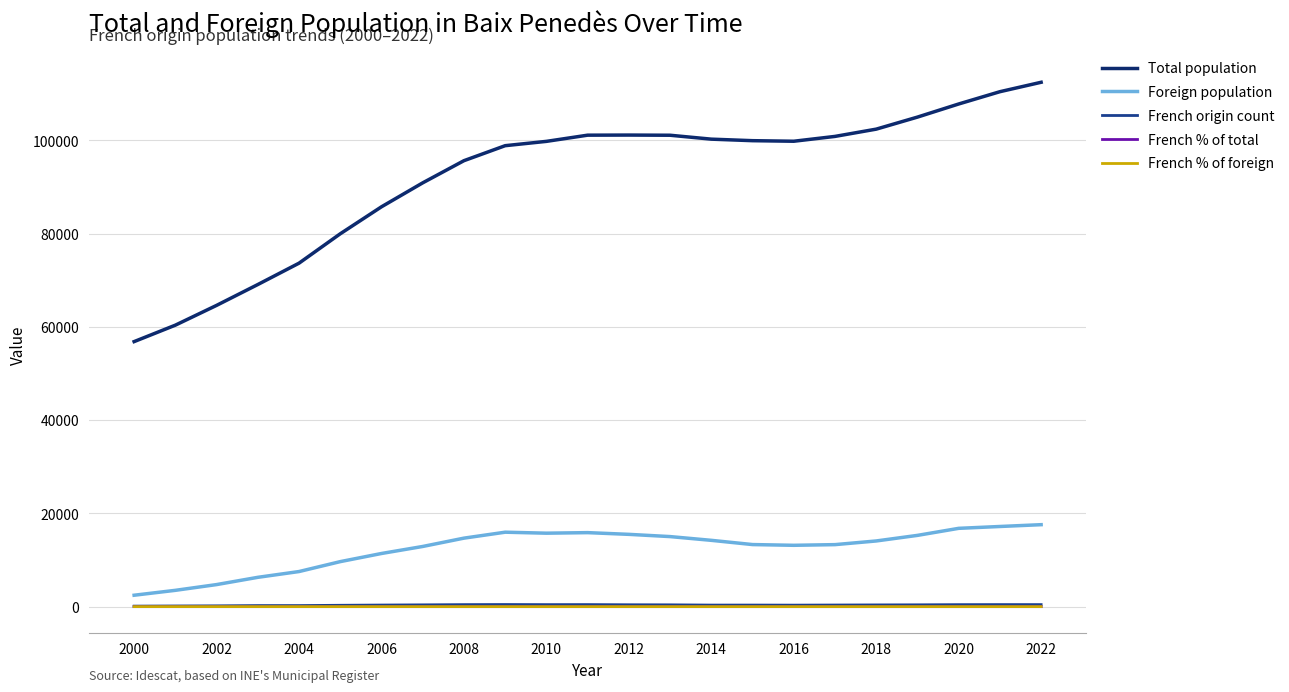

Which series has the widest spread of values?

Total population